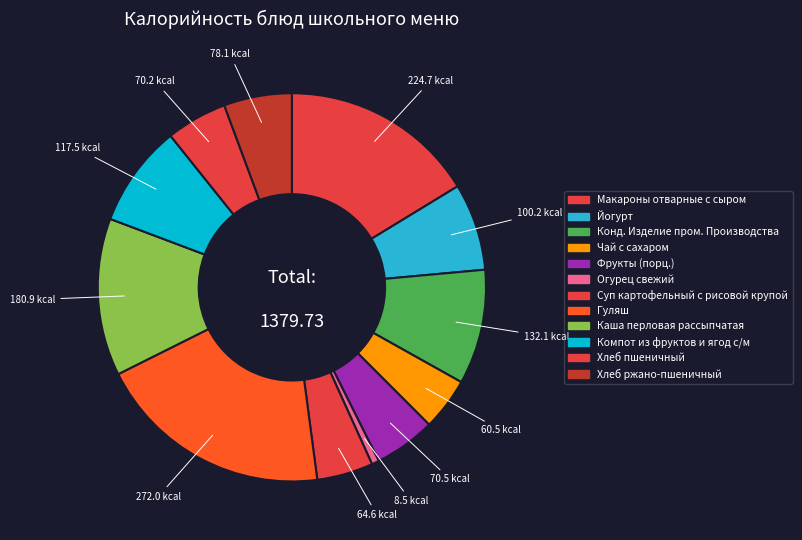

The Чай с сахаром slice represents 14% of the pie. True or false?

False